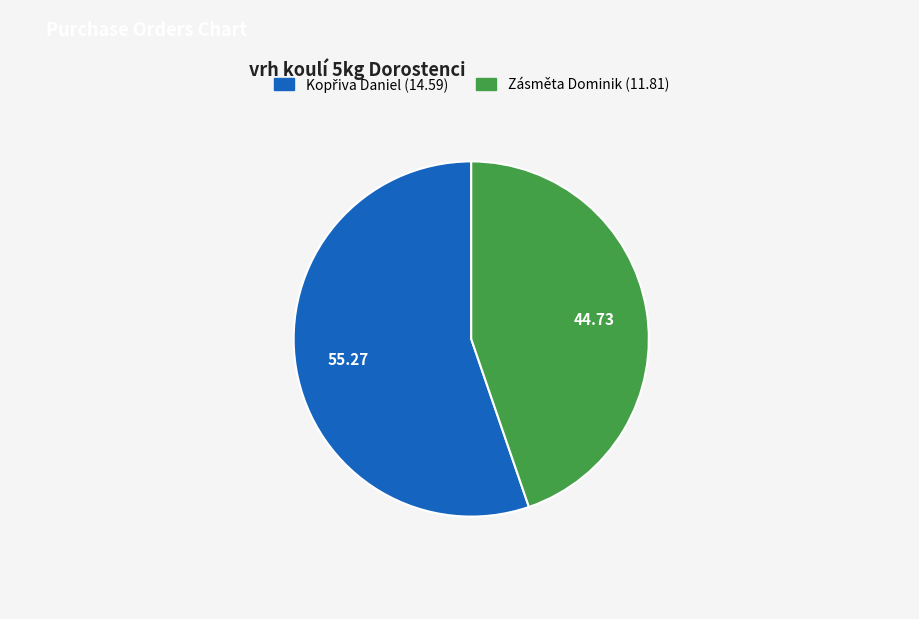

Count the number of slices in the pie.

2